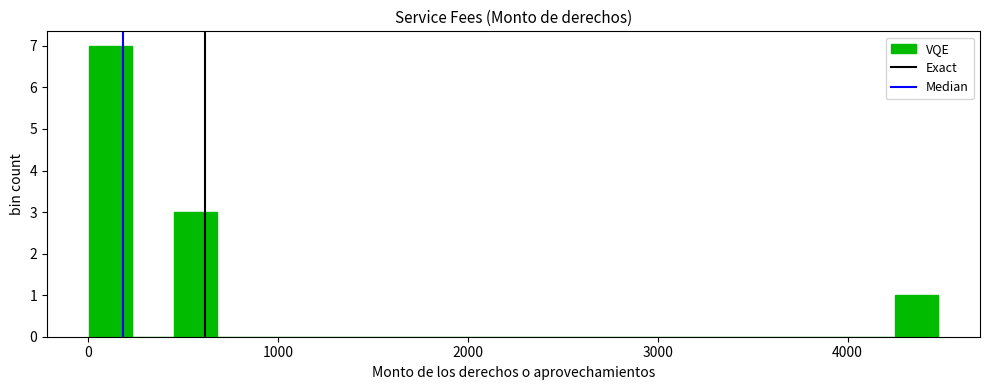

Around what value on the x-axis is the tallest bar? Give the approximate position of its centre, as read against the axis.

100